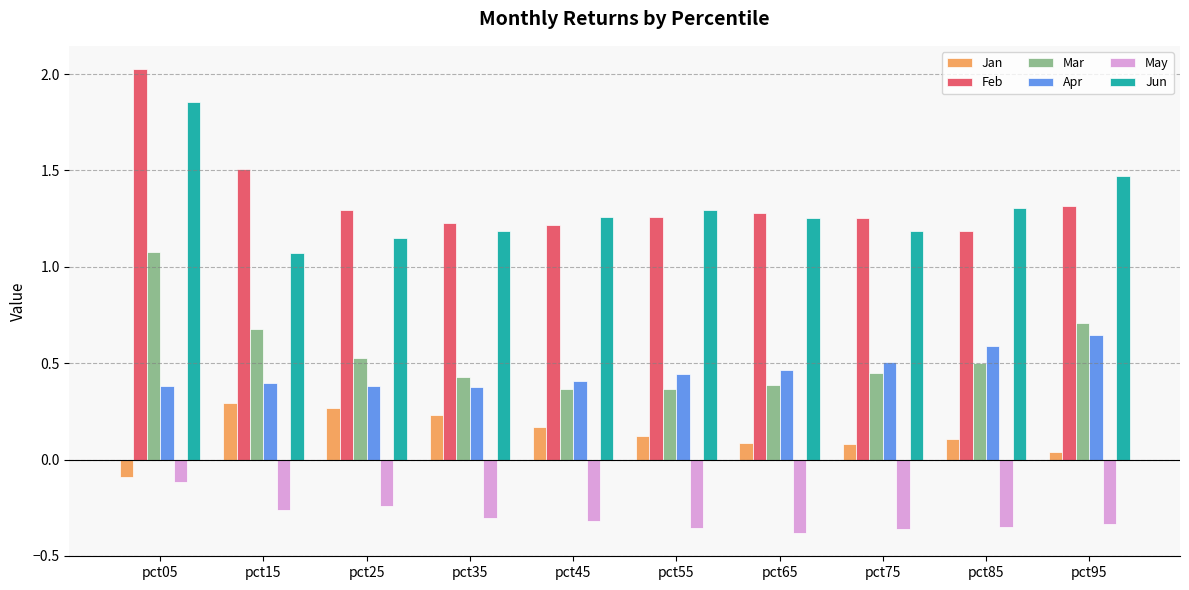

Which category has the highest value in the Mar series?

pct05